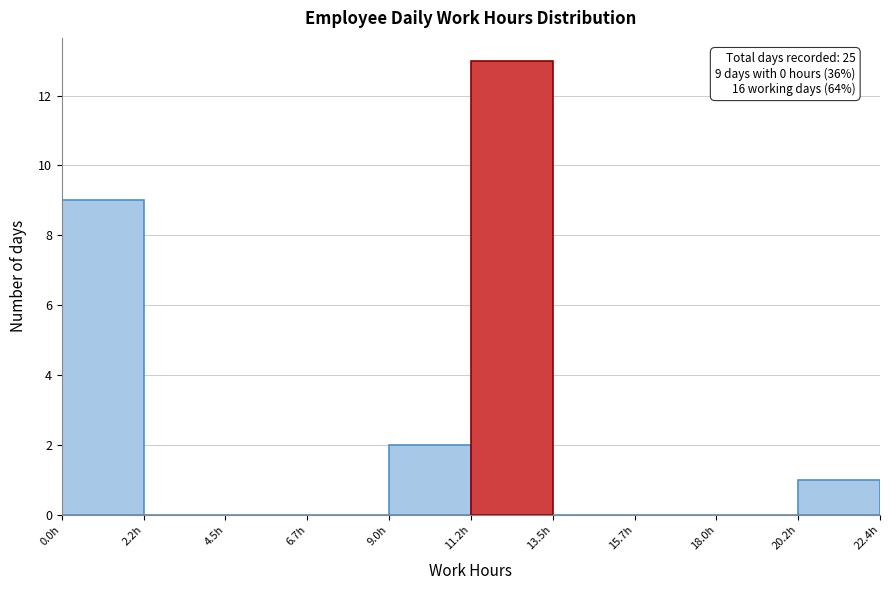

Over which range of the x-axis is the bar tallest?

11.0 to 13.5